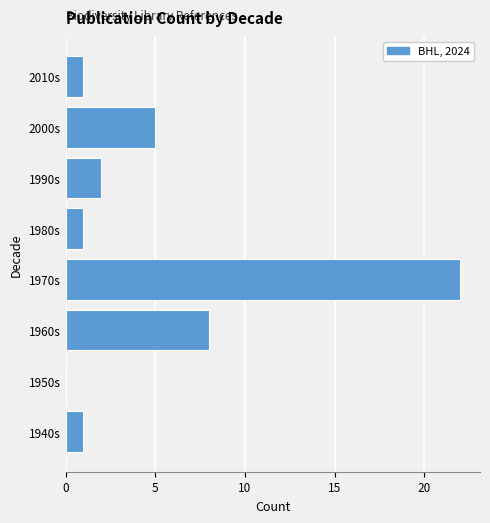

Reading top to bottom, what are all the values shown in this chart?

2010s=1	2000s=5	1990s=2	1980s=1	1970s=22	1960s=8	1950s=0	1940s=1